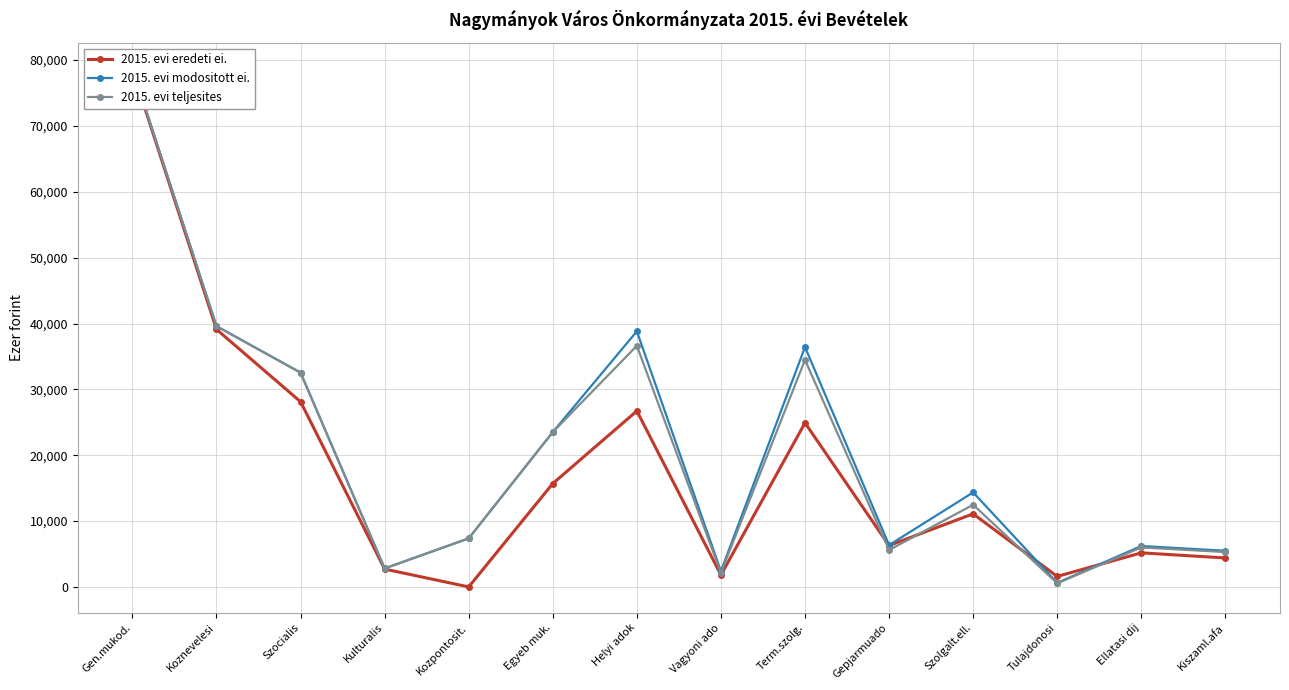

What is the difference between the 2015. evi teljesites values at Gepjarmuado and Szolgalt.ell.?

6878